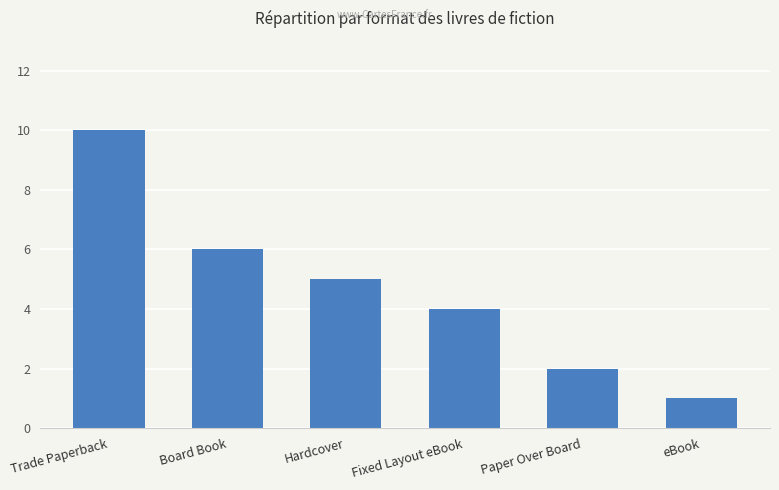

What is the smallest value displayed?

1